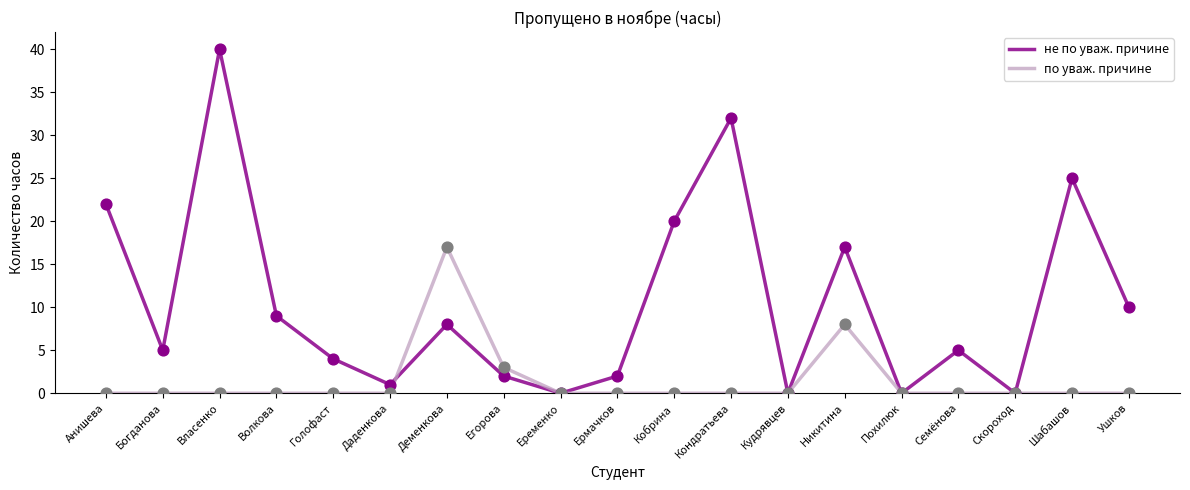

Which series has the largest total across all categories?

не по уваж. причине